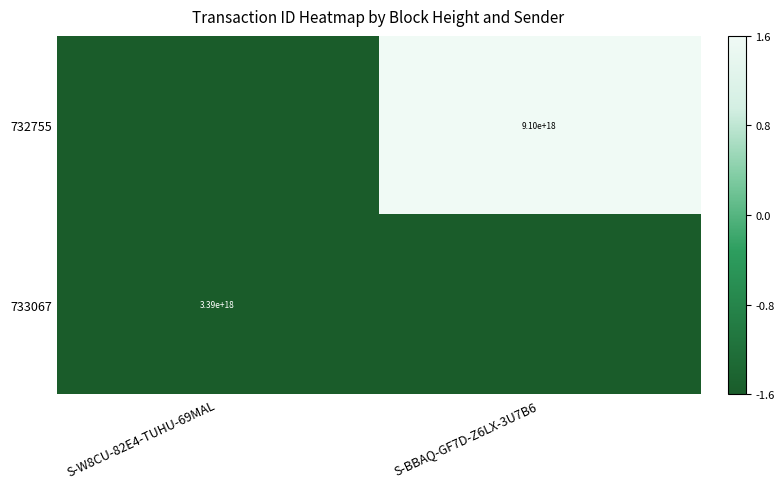

Is the value of 732755 at S-BBAQ-GF7D-Z6LX-3U7B6 greater than the value of 733067 at S-W8CU-82E4-TUHU-69MAL?

Yes